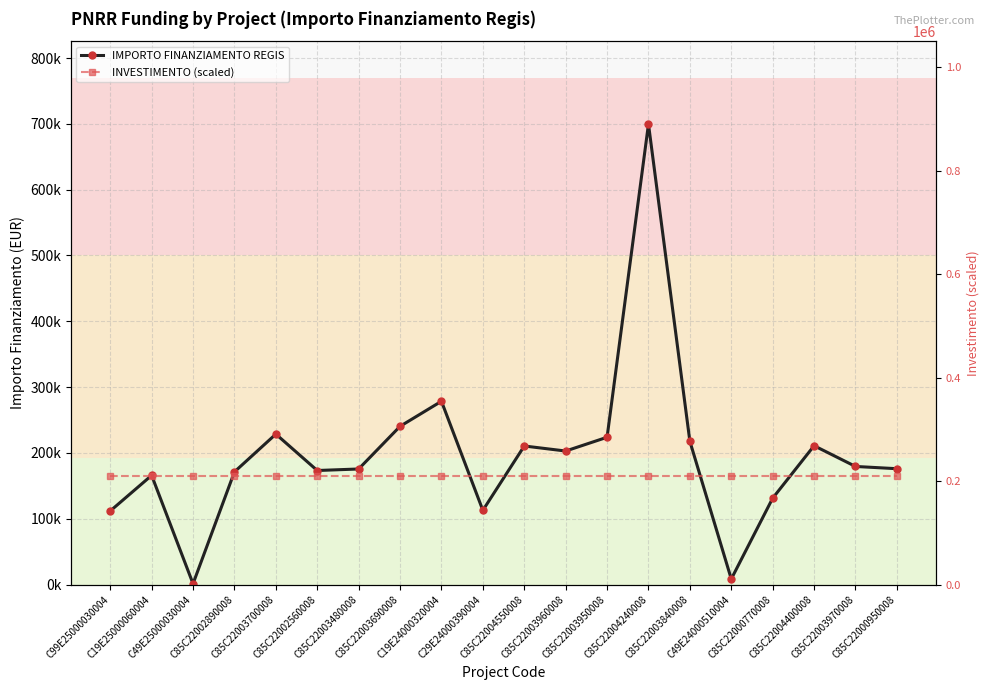

Which category has the highest value in the IMPORTO FINANZIAMENTO REGIS series?

C85C22004240008